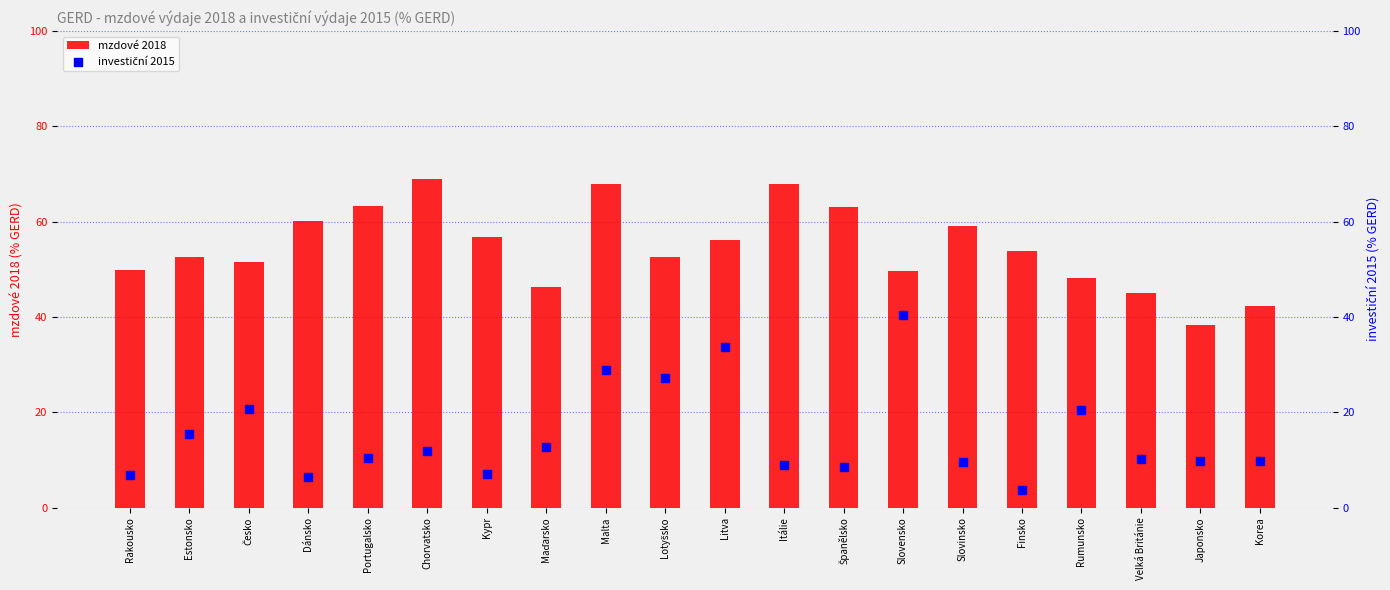

Which series has the largest Y range (max minus min)?

investiční 2015